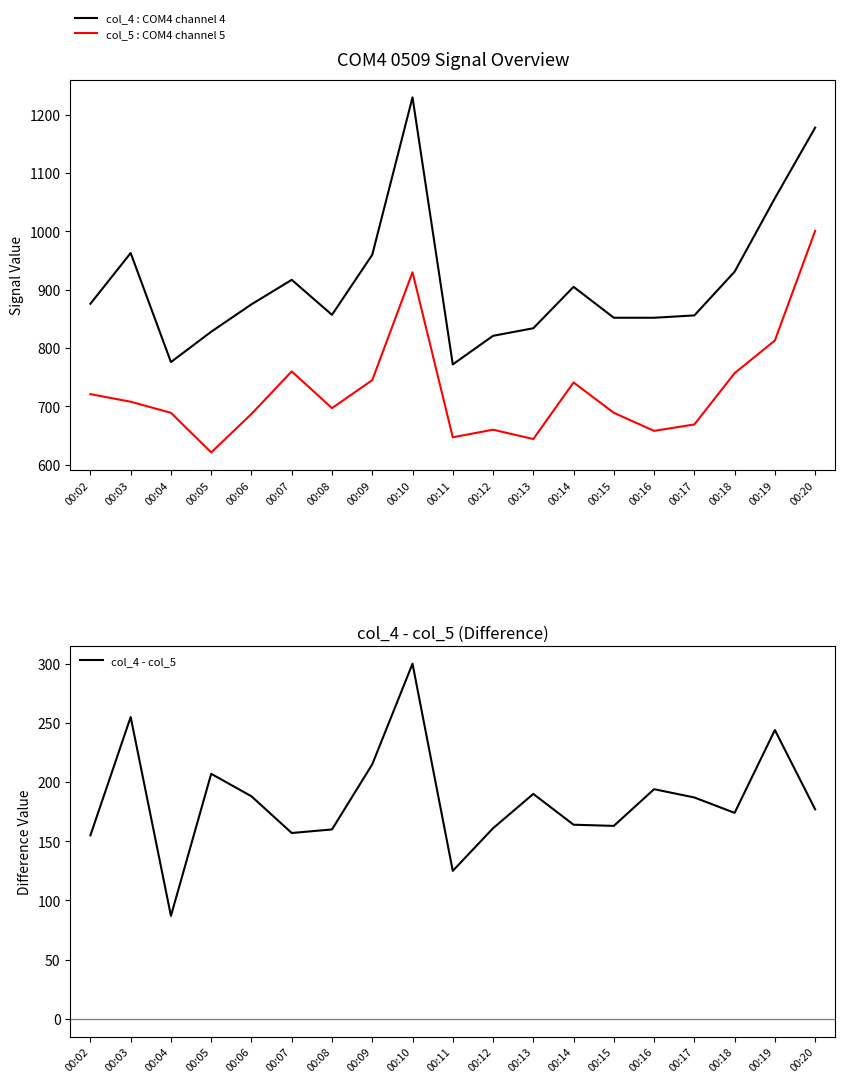

What is the value of the col_5 : COM4 channel 5 point at the 4th from the left?

621